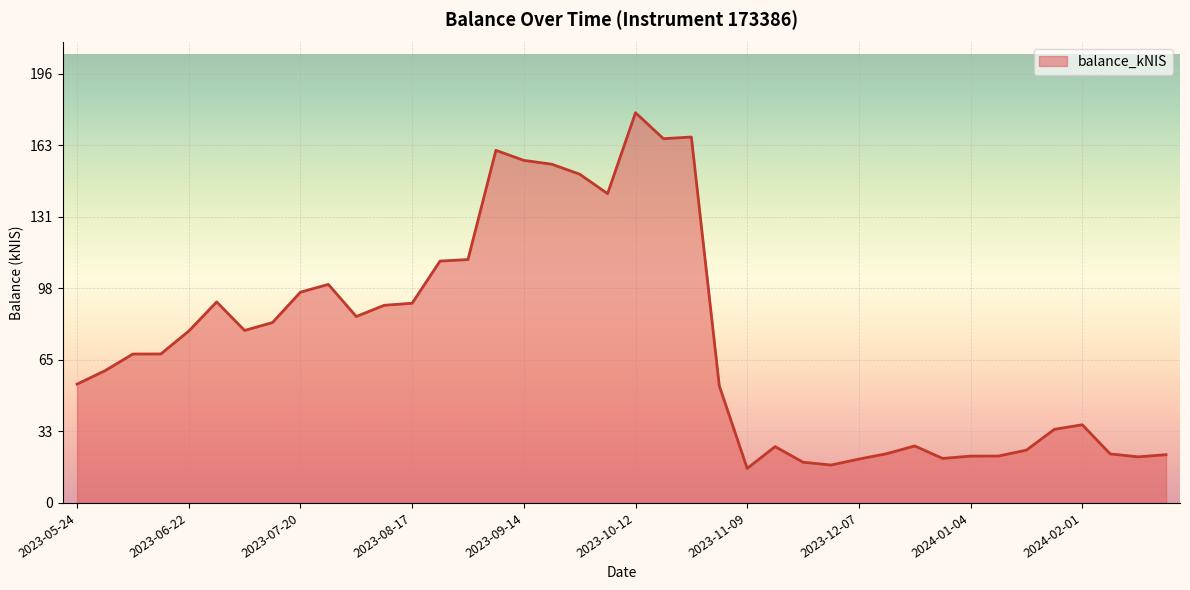

What is the minimum value shown in the chart?

15.8